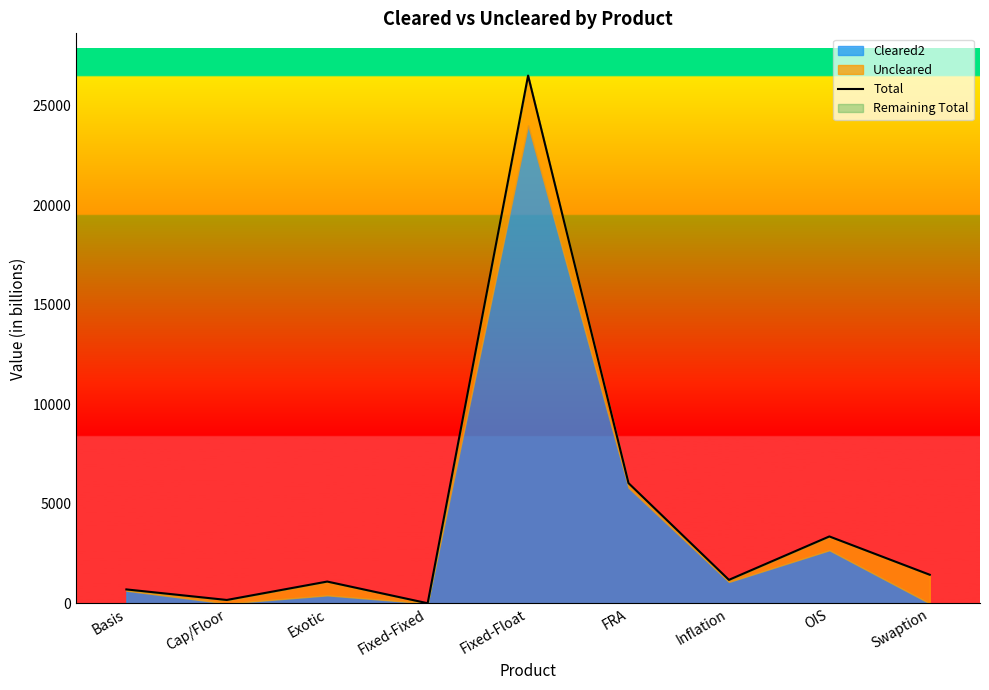

At which category does the chart reach its minimum across all series?

Fixed-Fixed